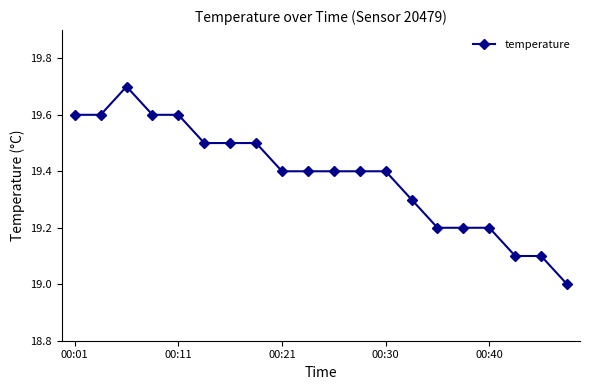

What is the difference between the maximum and minimum values?

0.7